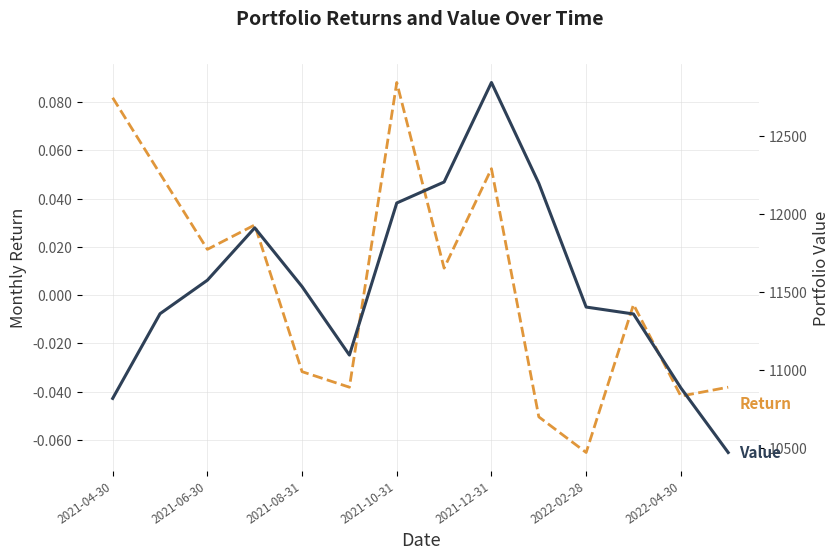

At 2021-08-31, list the series in order from largest to smallest.

Value, Return